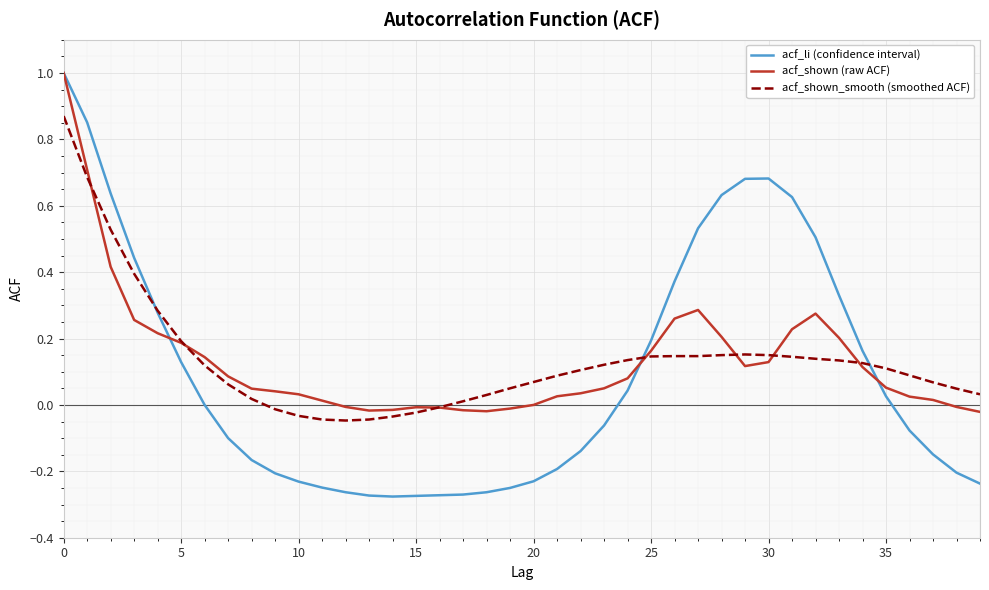

What is the highest value of the acf_shown (raw ACF) series?

1.0